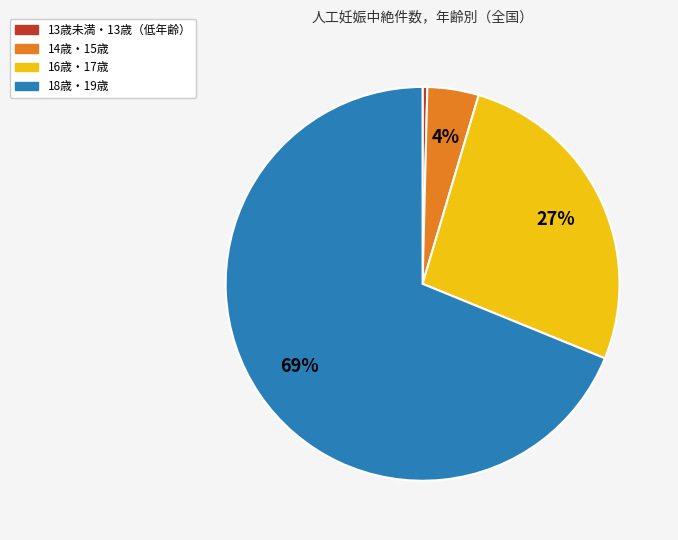

Does any single category account for the majority?

Yes